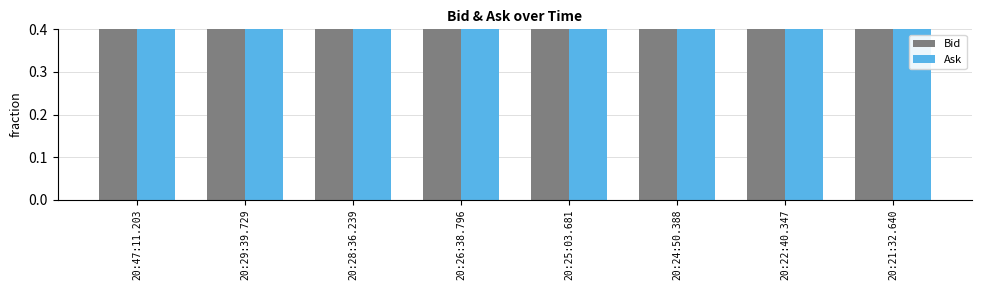

What is the label of the 7th bar from the right?

20:29:39.729